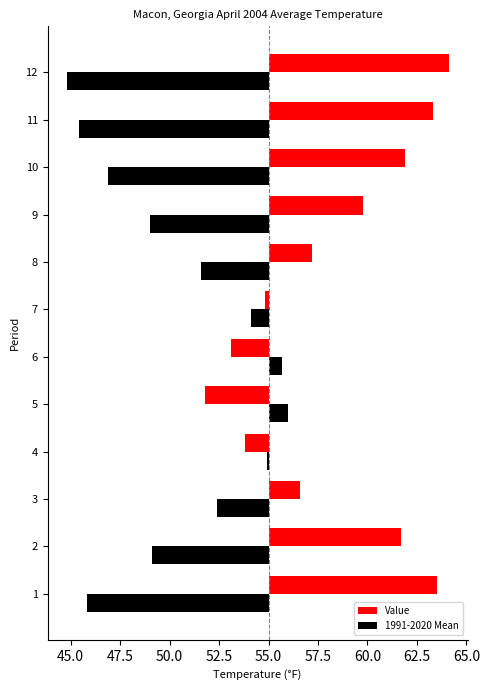

Which series has the widest spread of values?

Value